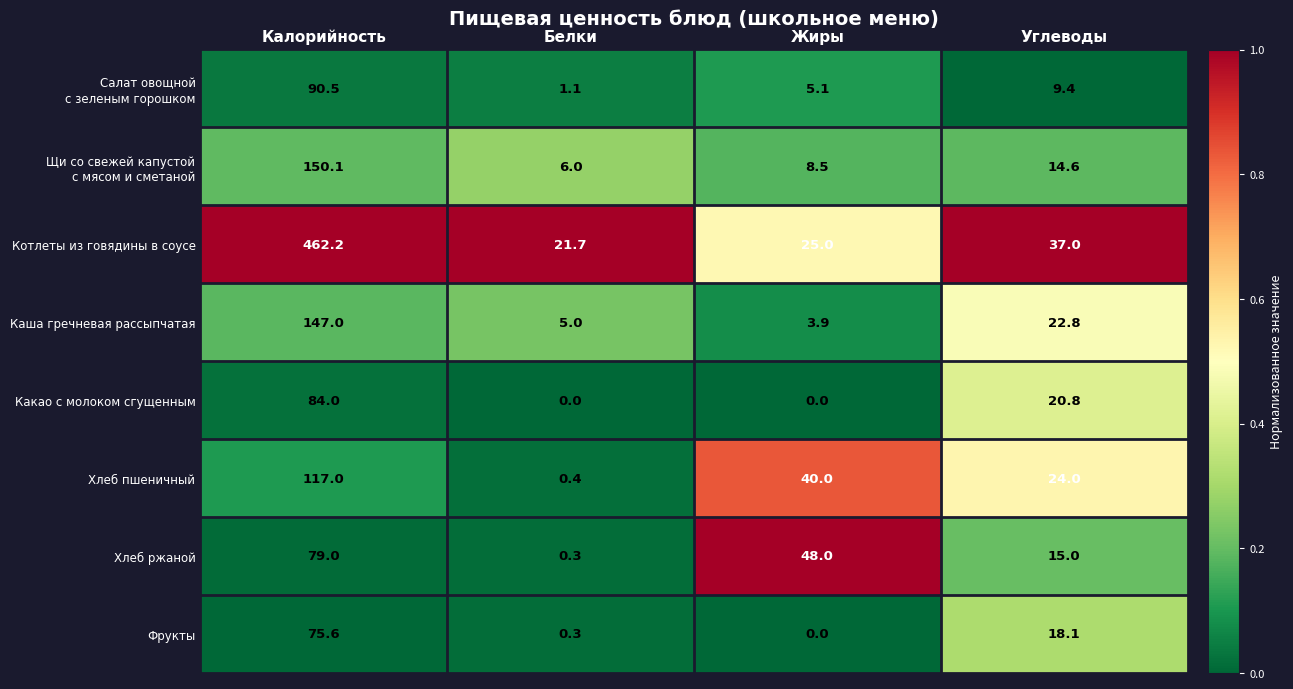

What is the total value across all series at Калорийность?

1205.4